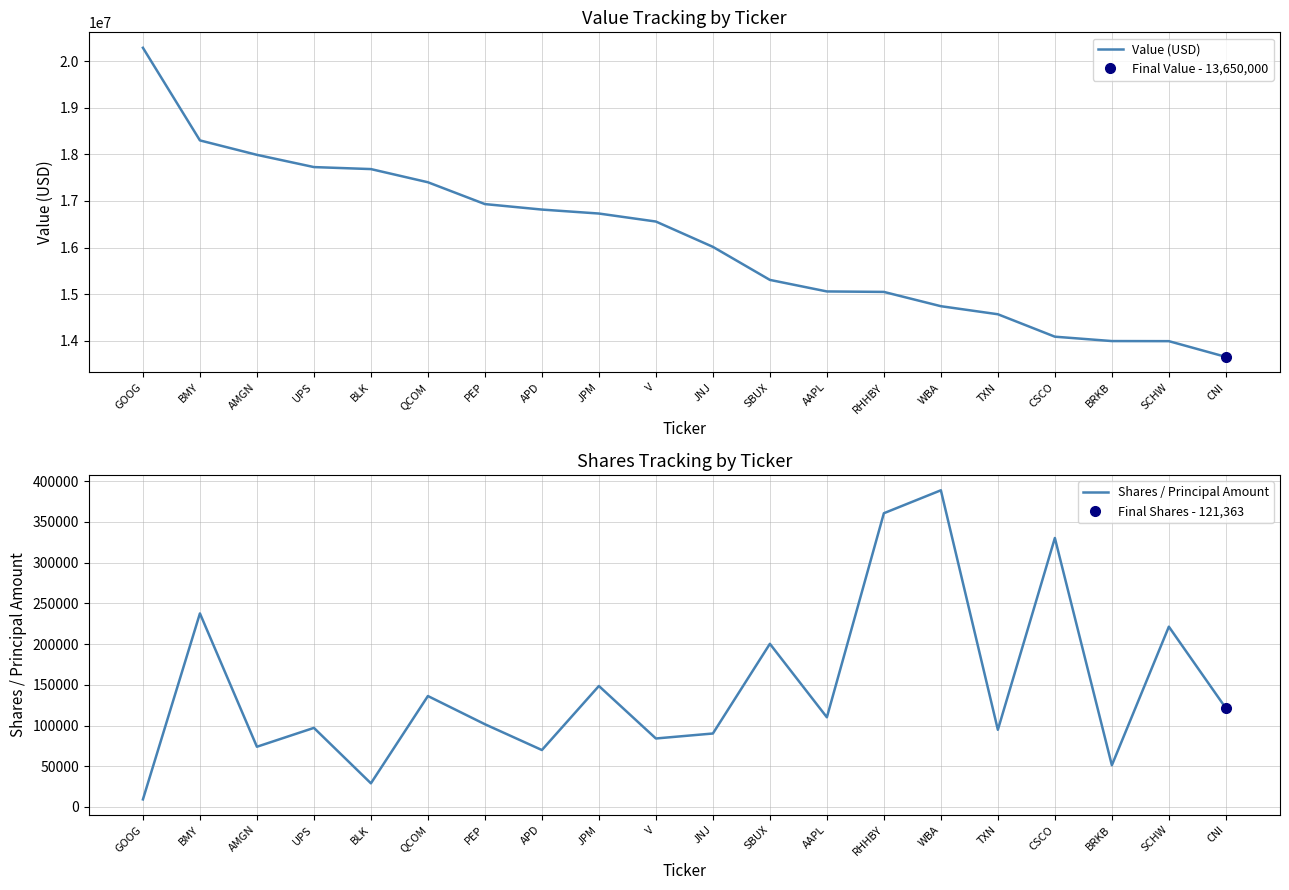

In Shares / Principal Amount, how many points are higher than both neighbors (excluding endpoints)?

8